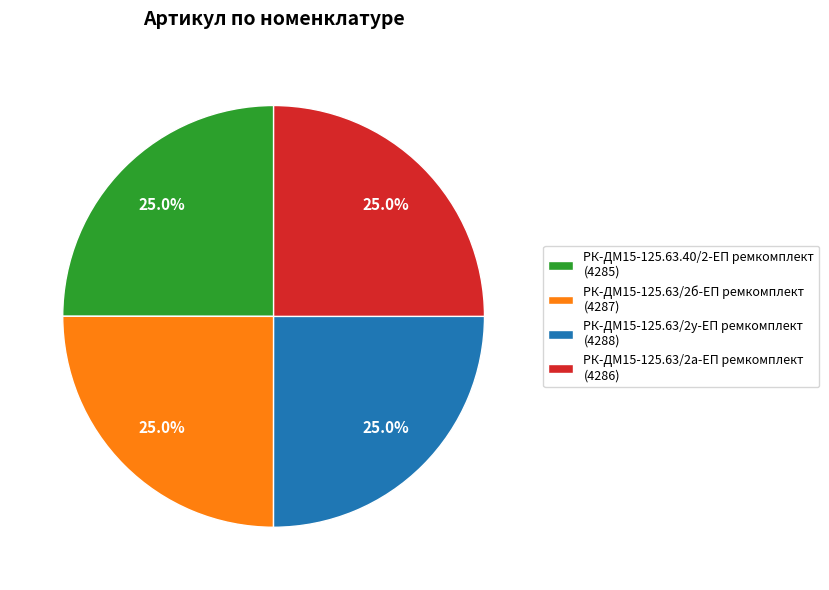

To the nearest percent, what is the average slice percentage?

25%